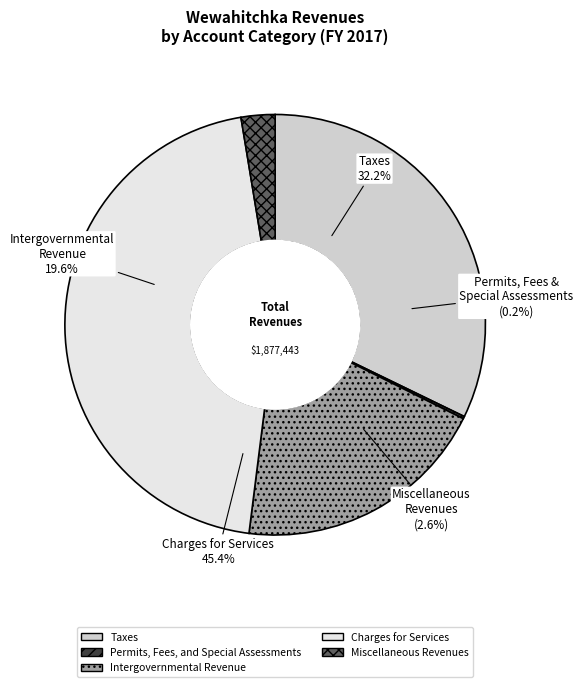

True or false: Charges for
Services accounts for 33% of the total.

False